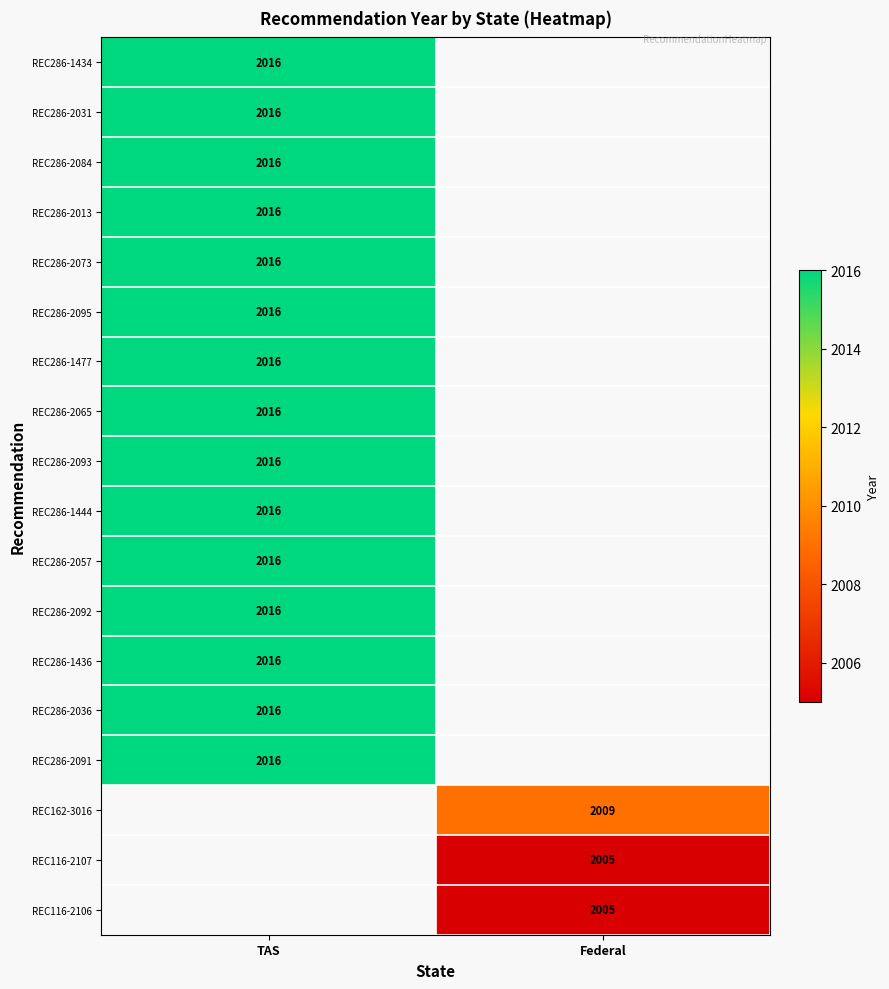

At how many categories does at least one series exceed 2015?

1